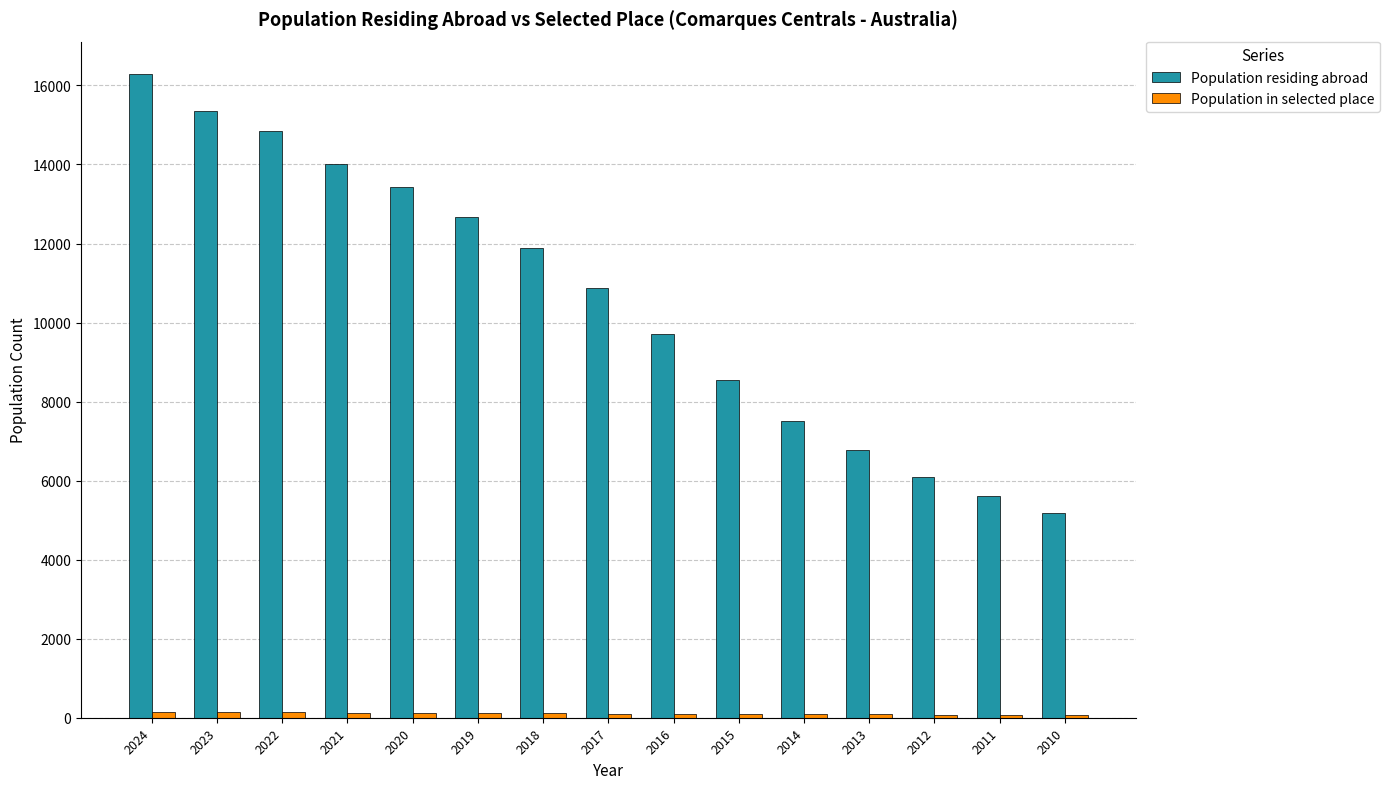

What is the average value of the Population residing abroad series?

10585